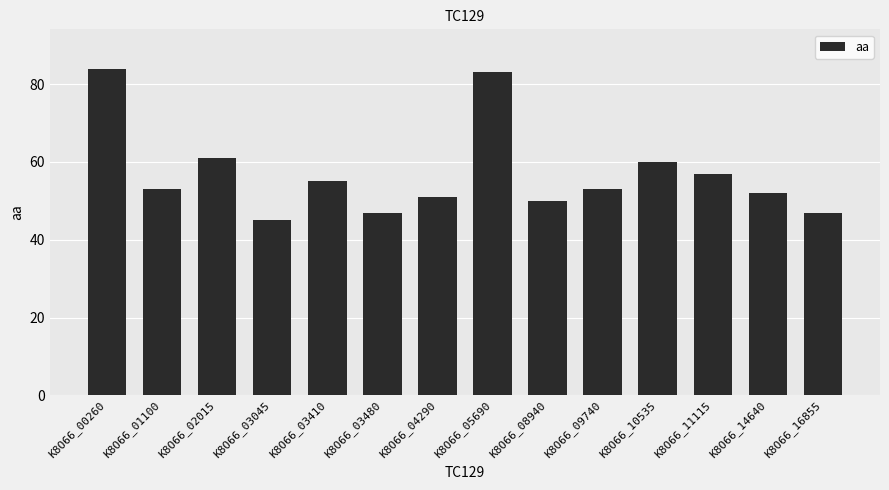

Which has a higher value, K8O66_00260 or K8O66_14640?

K8O66_00260